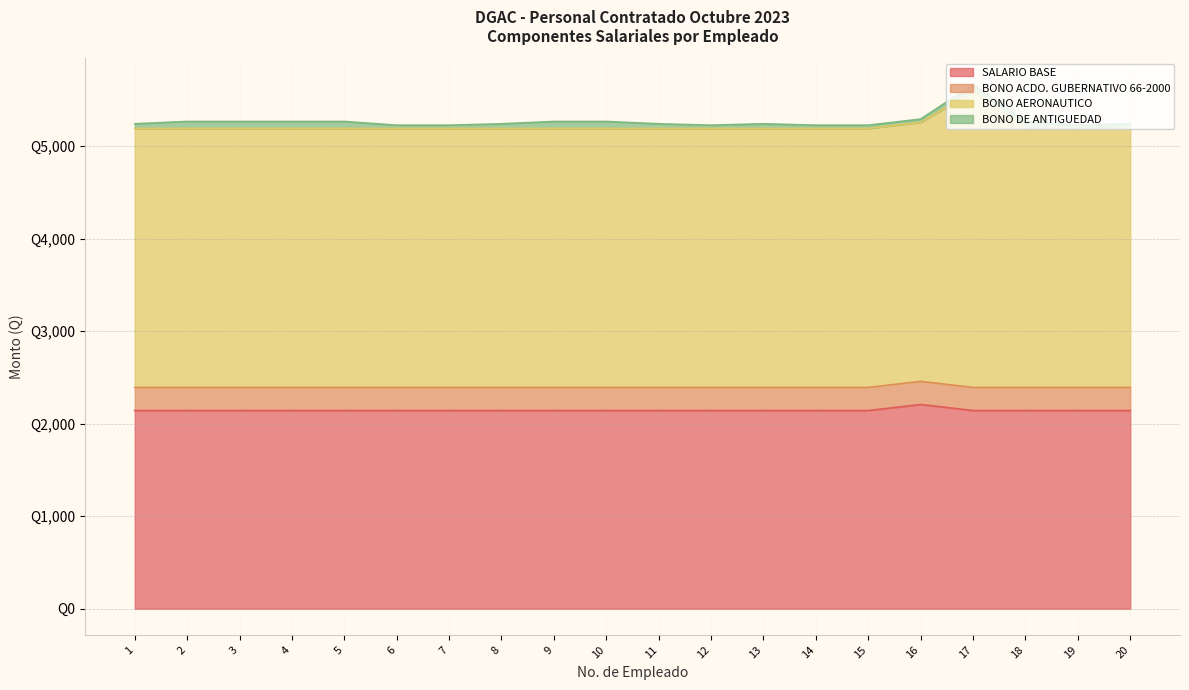

Does the chart display data point markers on the line(s)?

No